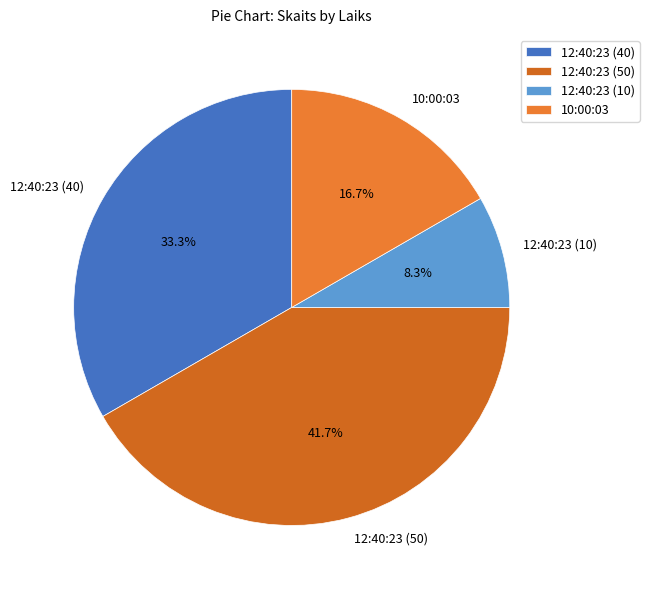

How many slices are in this pie chart?

4